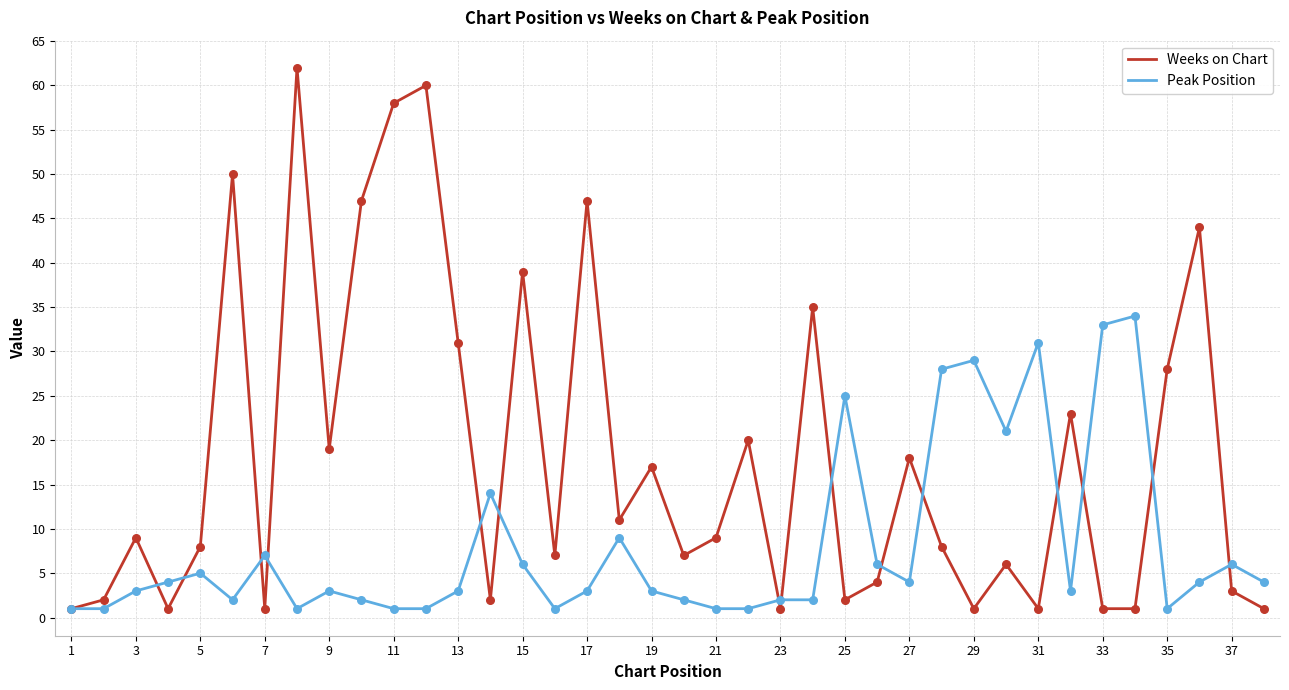

Which series has the widest spread of values?

Weeks on Chart